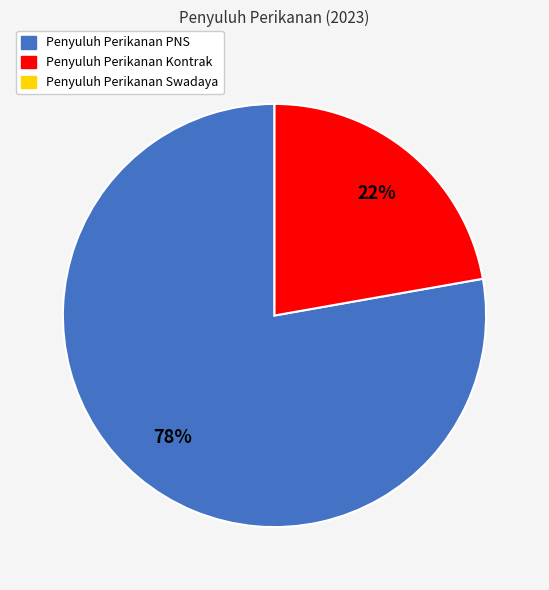

How many slices are in this pie chart?

2